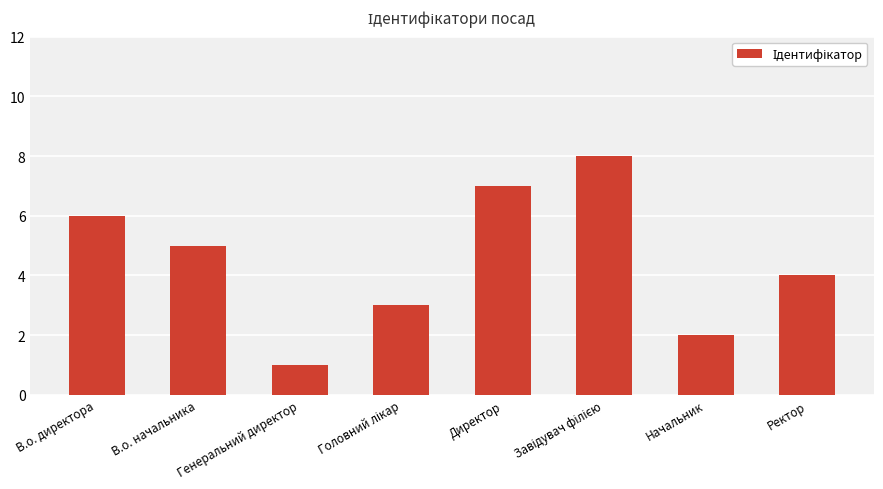

What is the ratio of the value at Начальник to the value at Генеральний директор?

2.0